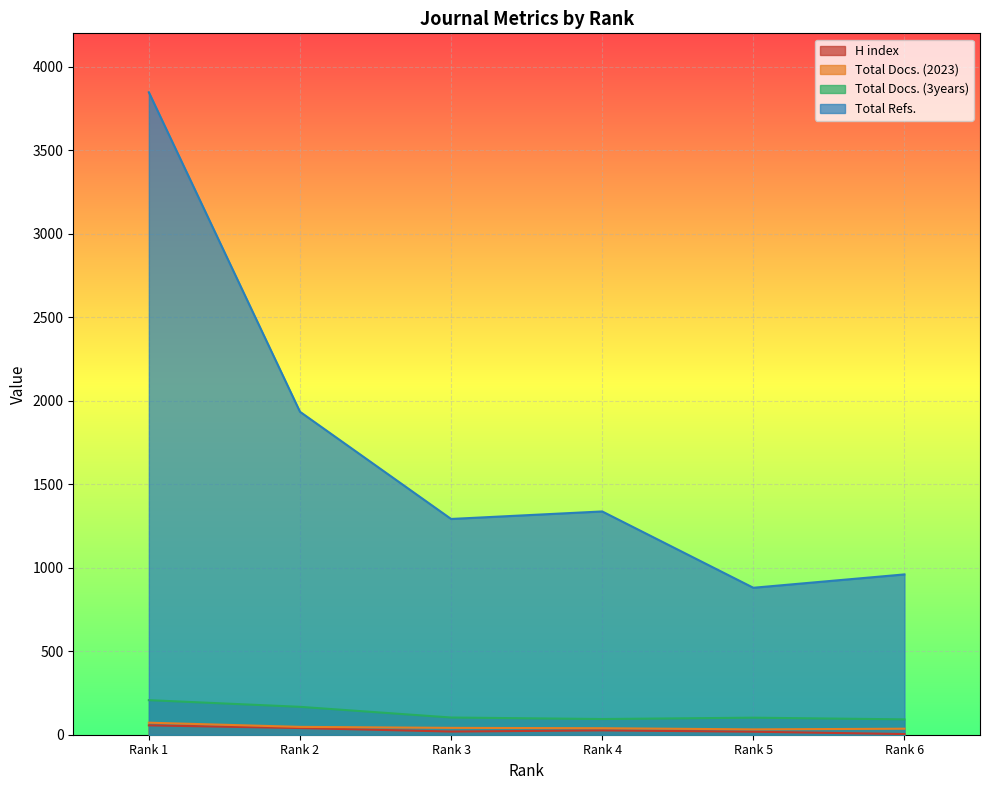

True or false: Total Docs. (3years) has more than 0 points higher than both neighbors.

True